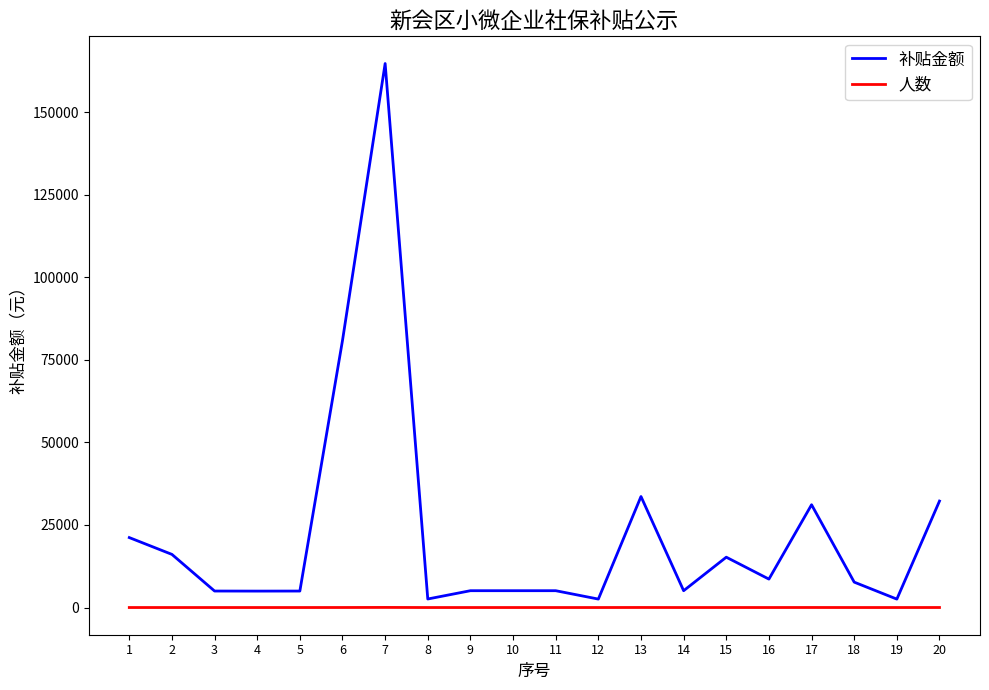

The value of 补贴金额 at 17 is 31117.3. True or false?

True